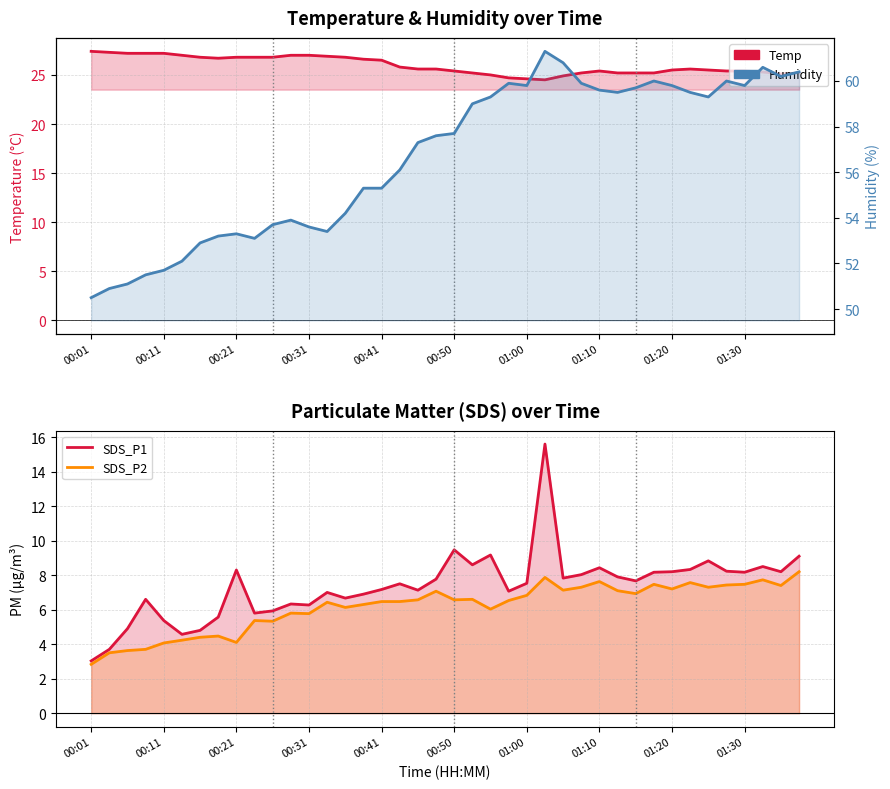

Which has a higher value, 37 or 24?

37